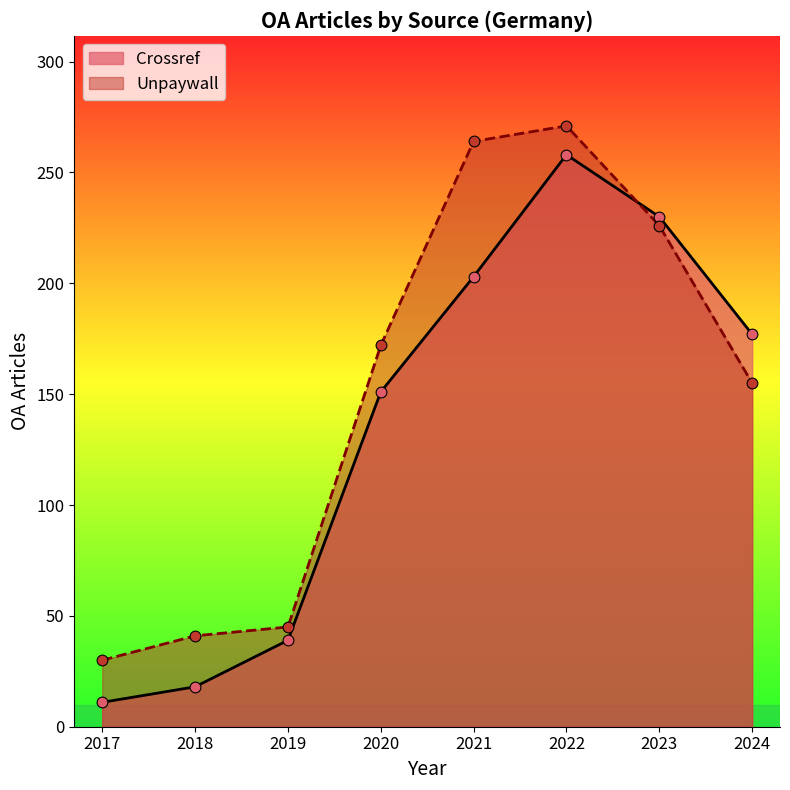

What are all the series names shown in the legend?

Crossref, Unpaywall